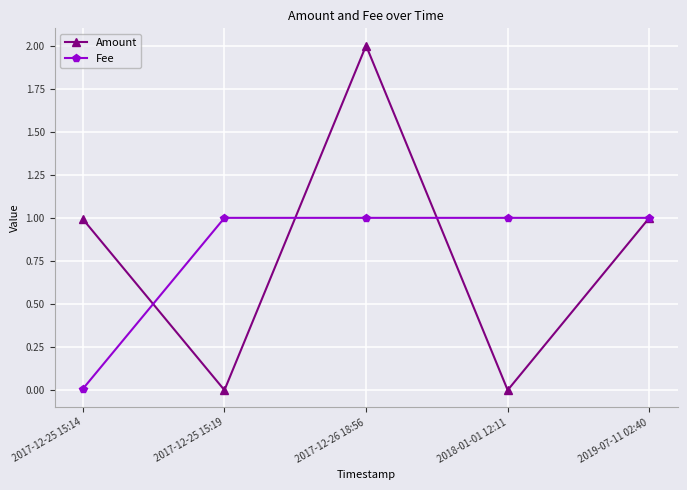

Is this an area chart (filled region under the line)?

No